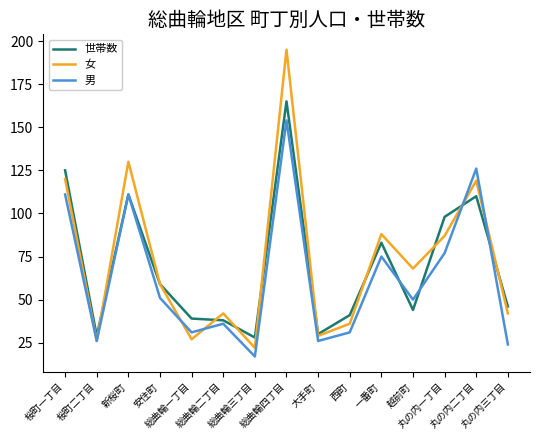

What is the maximum value shown in the chart?

195